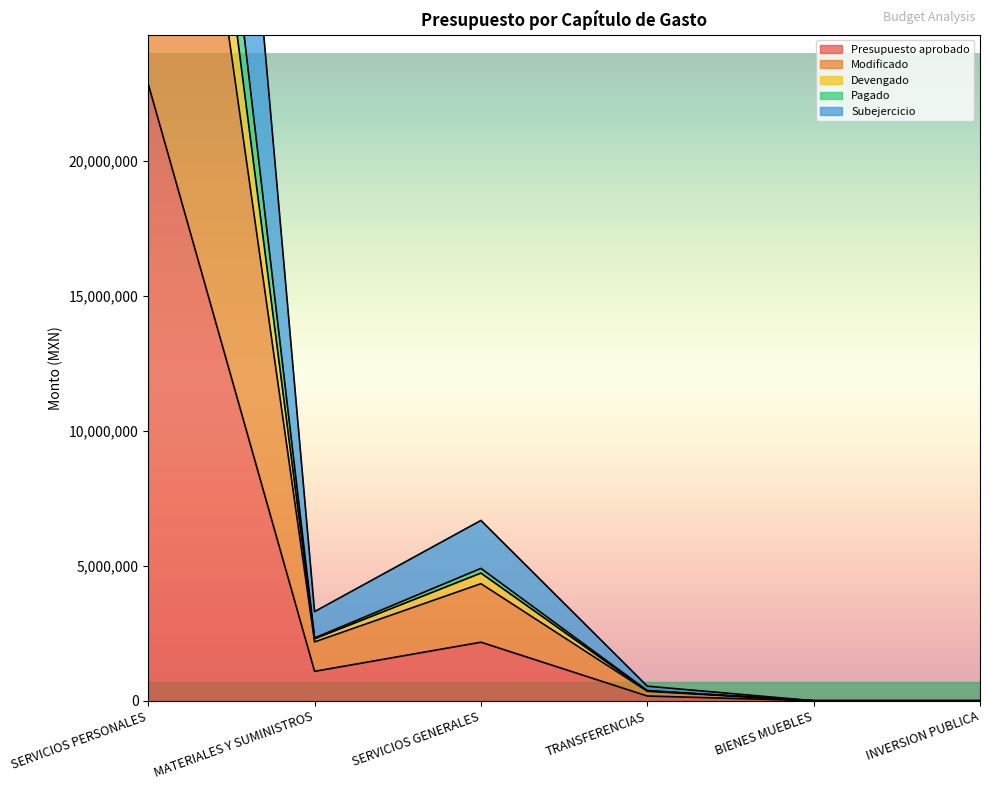

The value of Presupuesto aprobado at INVERSION PUBLICA is -10568158. True or false?

False